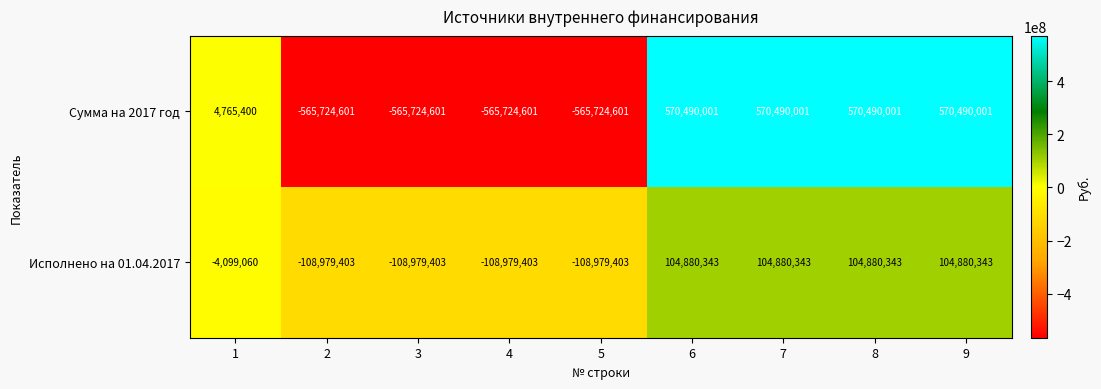

Rank the series at 4 from highest to lowest value.

Исполнено на 01.04.2017, Сумма на 2017 год